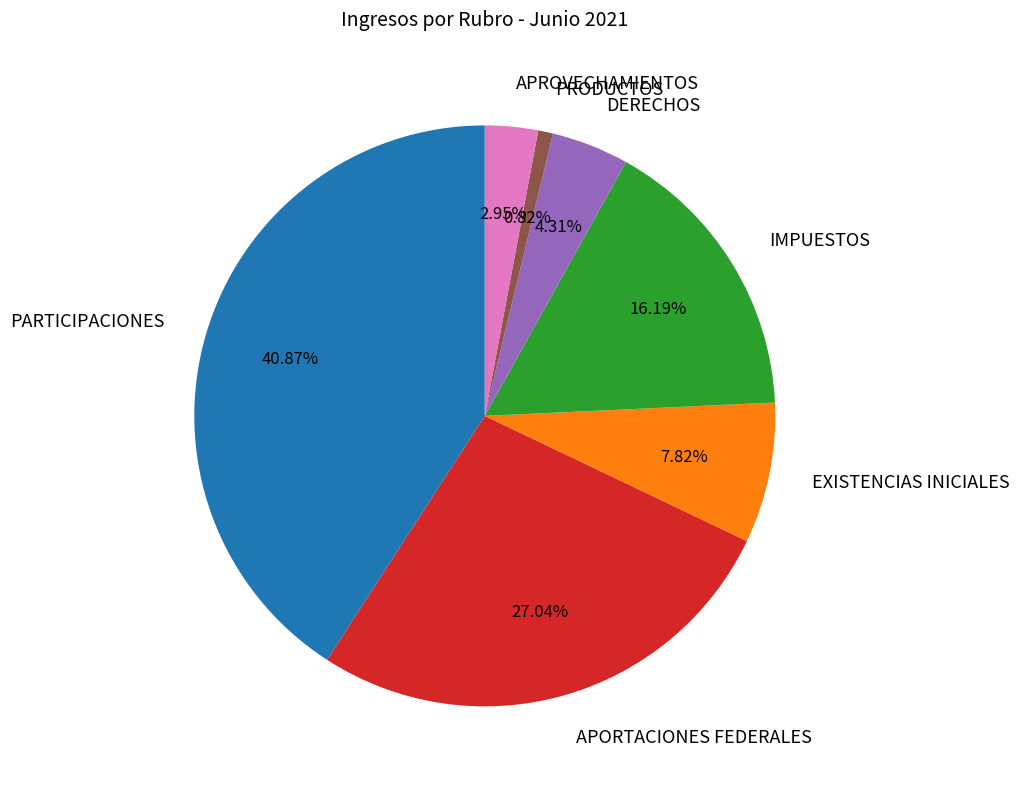

How many segments does this pie chart have?

7